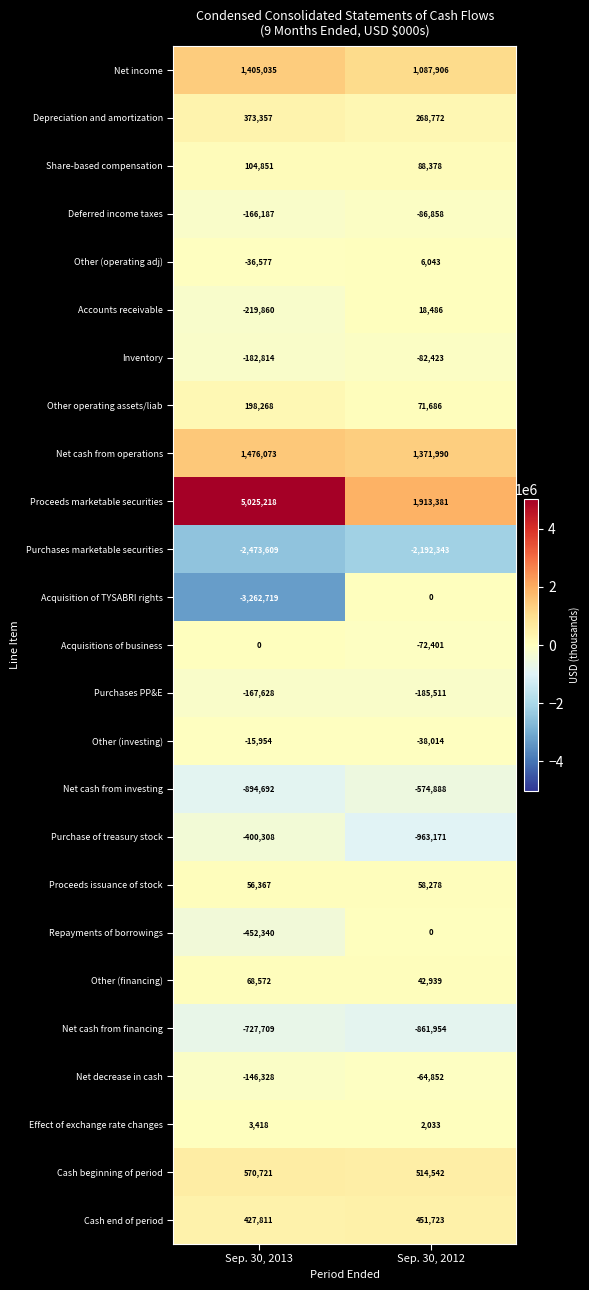

What is the sum of all Share-based compensation values?

193229